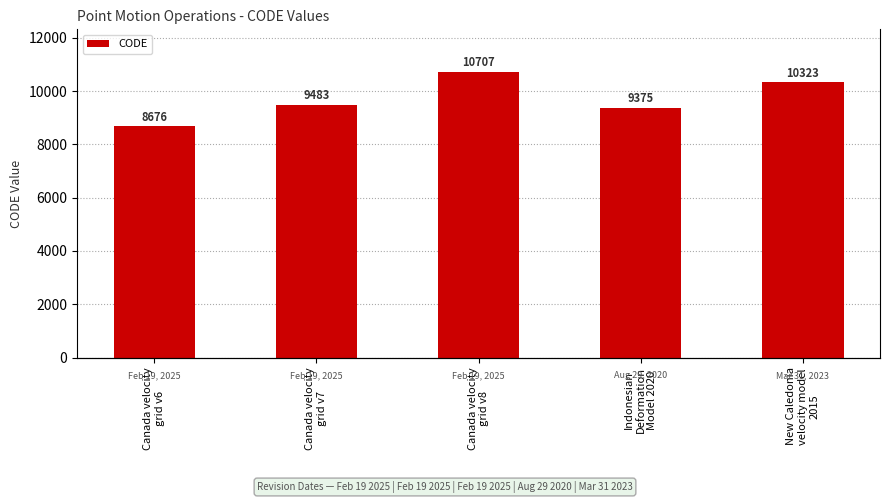

How many distinct data groups are displayed?

1